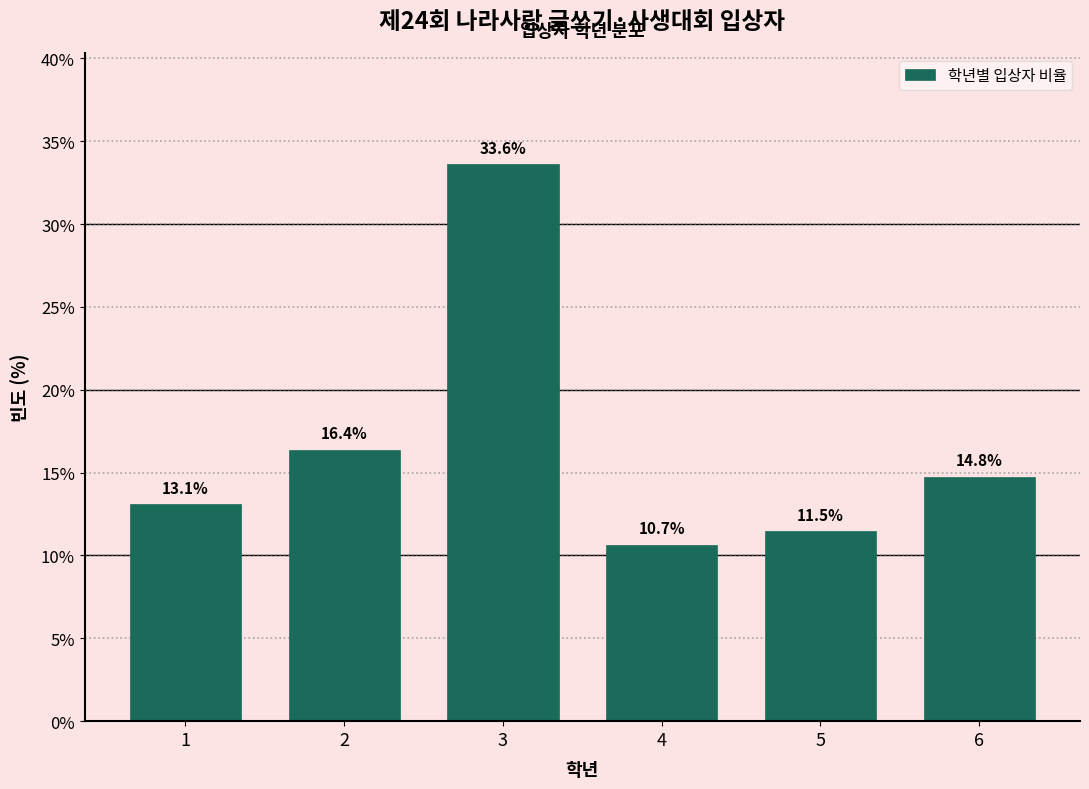

Reading left to right, transcribe all the data shown in this chart.

1=13.1	2=16.4	3=33.6	4=10.7	5=11.5	6=14.8